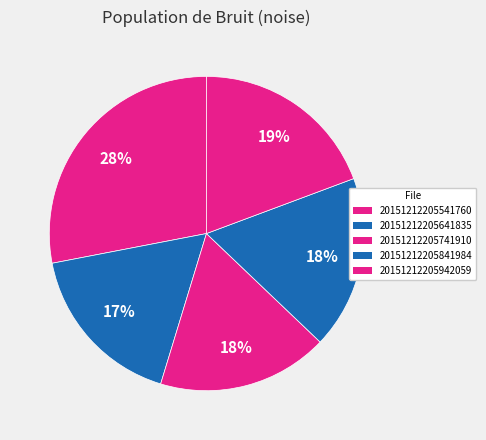

Is it true that 20151212205741910 is 18% of the pie?

True